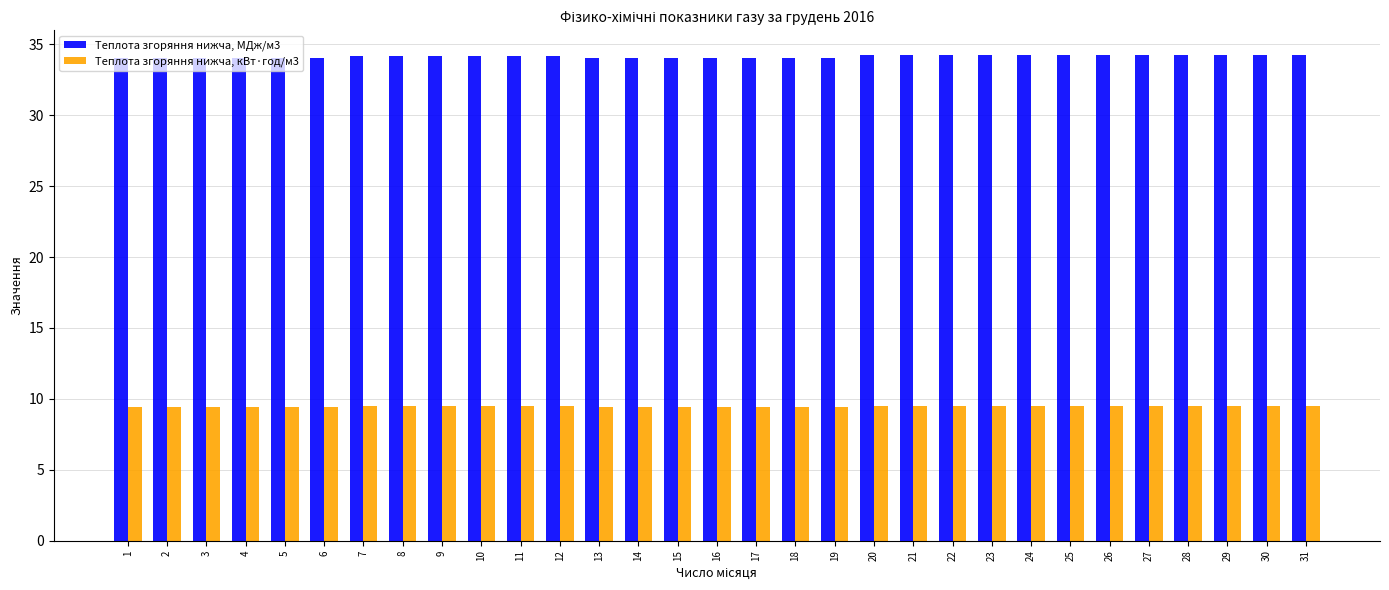

What is the difference between the highest and lowest values at 17?

24.6